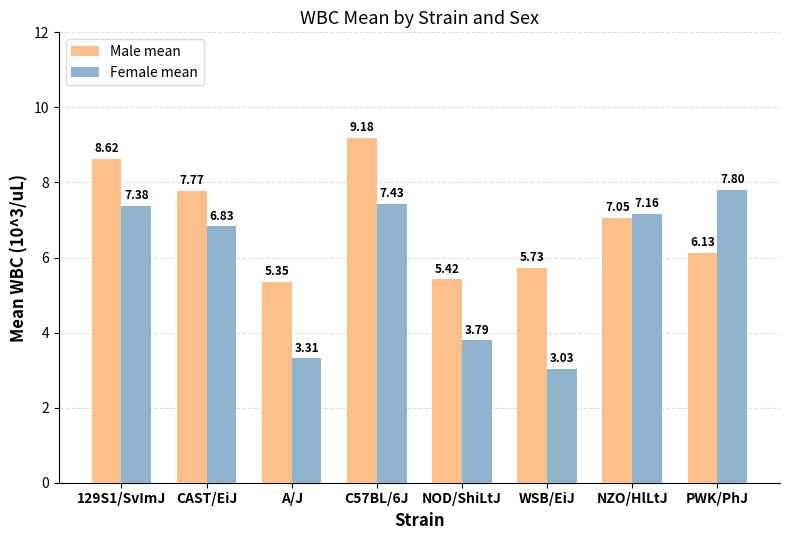

Which series changed the most between CAST/EiJ and A/J?

Female mean